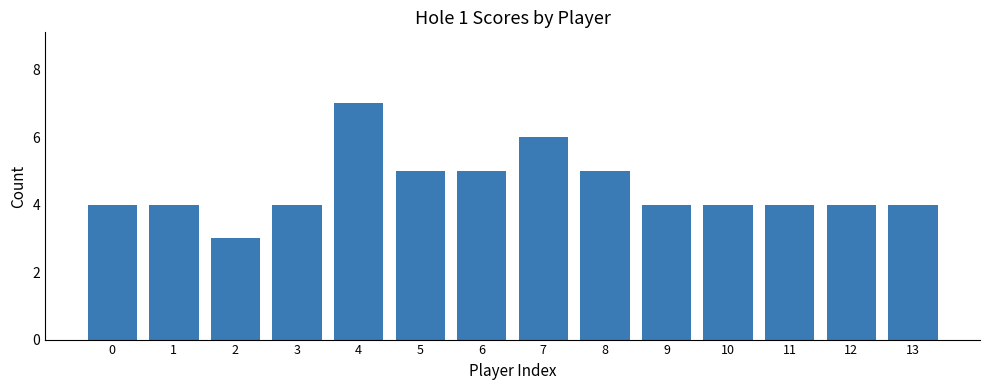

Reading right to left, what are all the values shown in this chart?

13=4	12=4	11=4	10=4	9=4	8=5	7=6	6=5	5=5	4=7	3=4	2=3	1=4	0=4